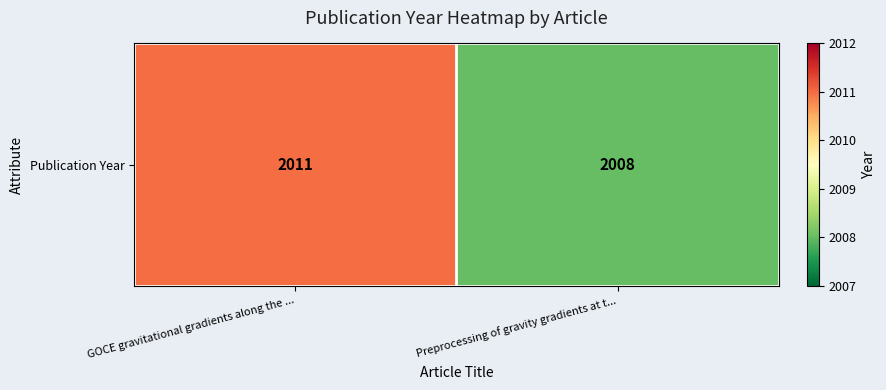

List the labels in order of value, smallest first.

Preprocessing of gravity gradients at t..., GOCE gravitational gradients along the ...